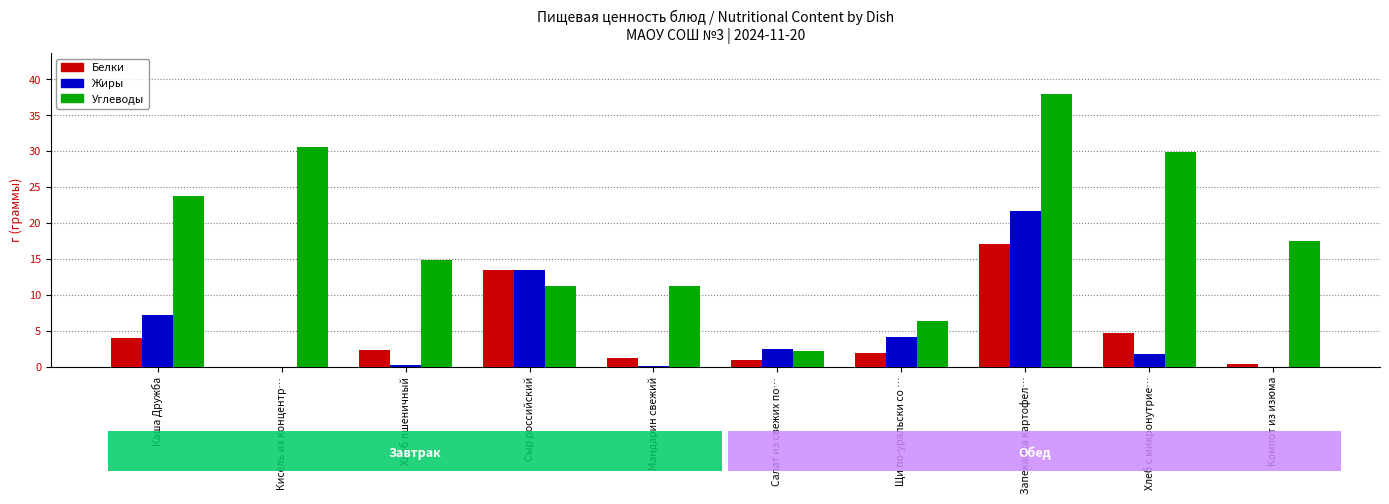

What is the maximum value shown in the chart?

38.0